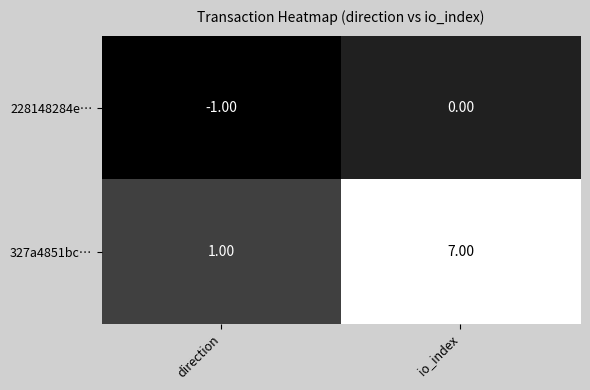

At io_index, list the series in order from largest to smallest.

327a4851bc…, 228148284e…